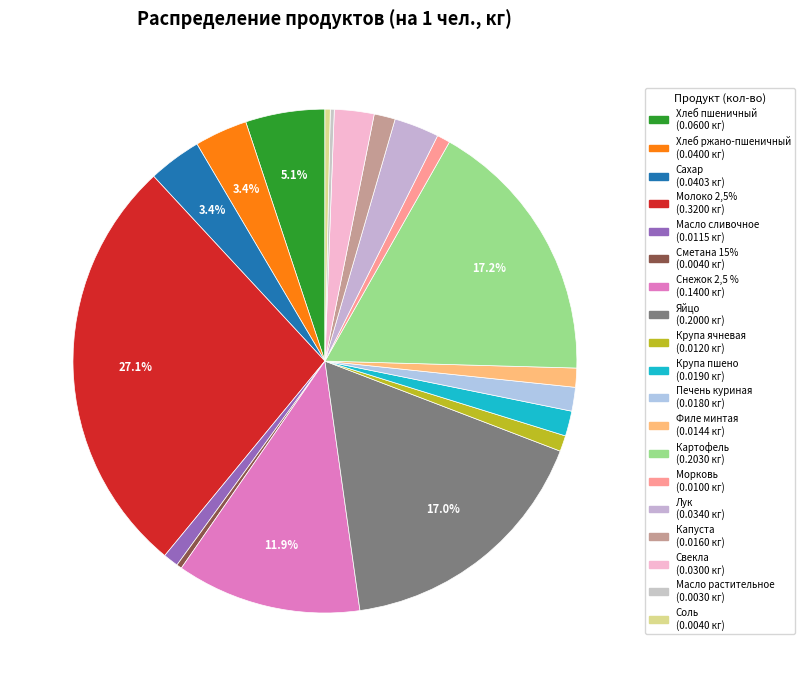

Rank the categories by value from lowest to highest.

Масло растительное, Сметана 15%, Соль, Морковь, Масло сливочное, Крупа ячневая, Филе минтая, Капуста, Печень куриная, Крупа пшено, Свекла, Лук, Хлеб ржано-пшеничный, Сахар, Хлеб пшеничный, Снежок 2,5 %, Яйцо, Картофель, Молоко 2,5%